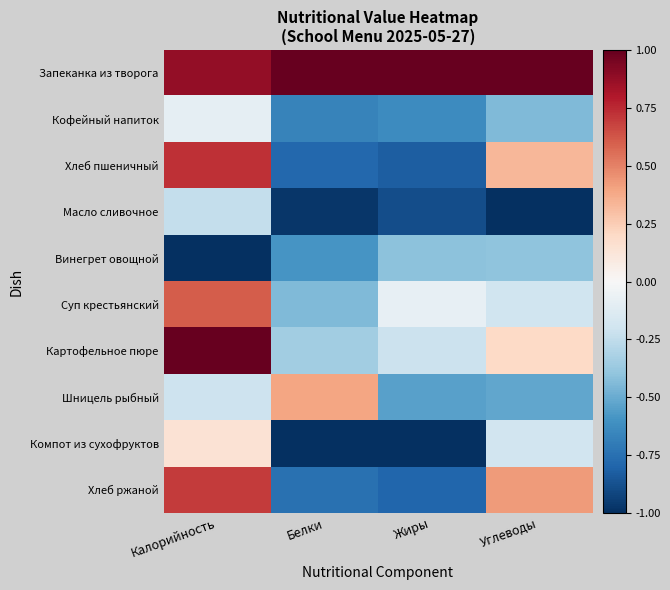

Rank the series at Жиры from lowest to highest value.

Компот из сухофруктов, Масло сливочное, Хлеб пшеничный, Хлеб ржаной, Кофейный напиток, Шницель рыбный, Винегрет овощной, Картофельное пюре, Суп крестьянский, Запеканка из творога